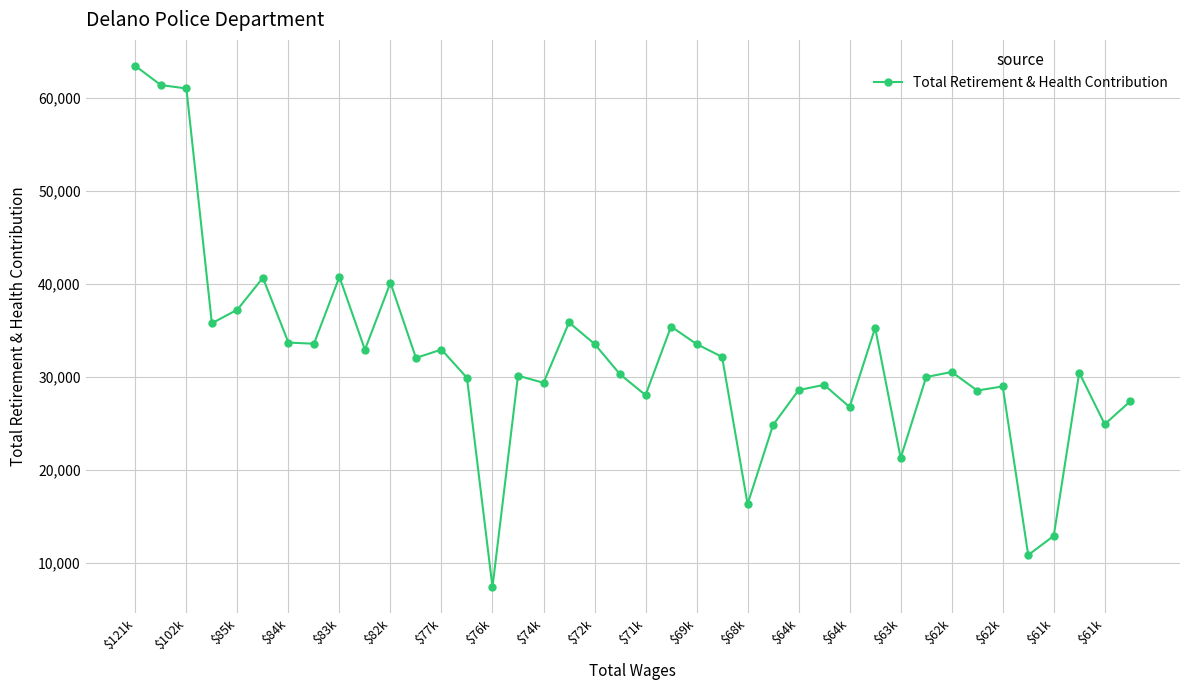

How many series are shown in this chart?

1